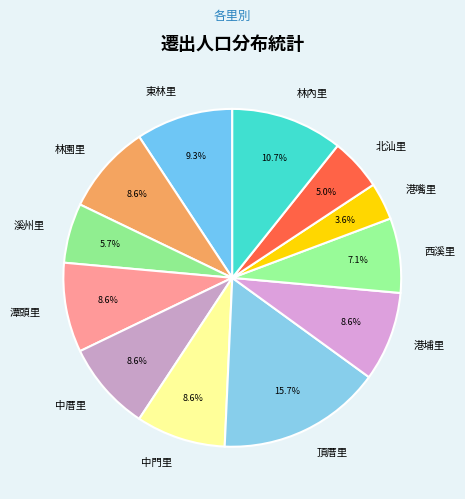

Which category has the smallest portion of the pie?

港嘴里